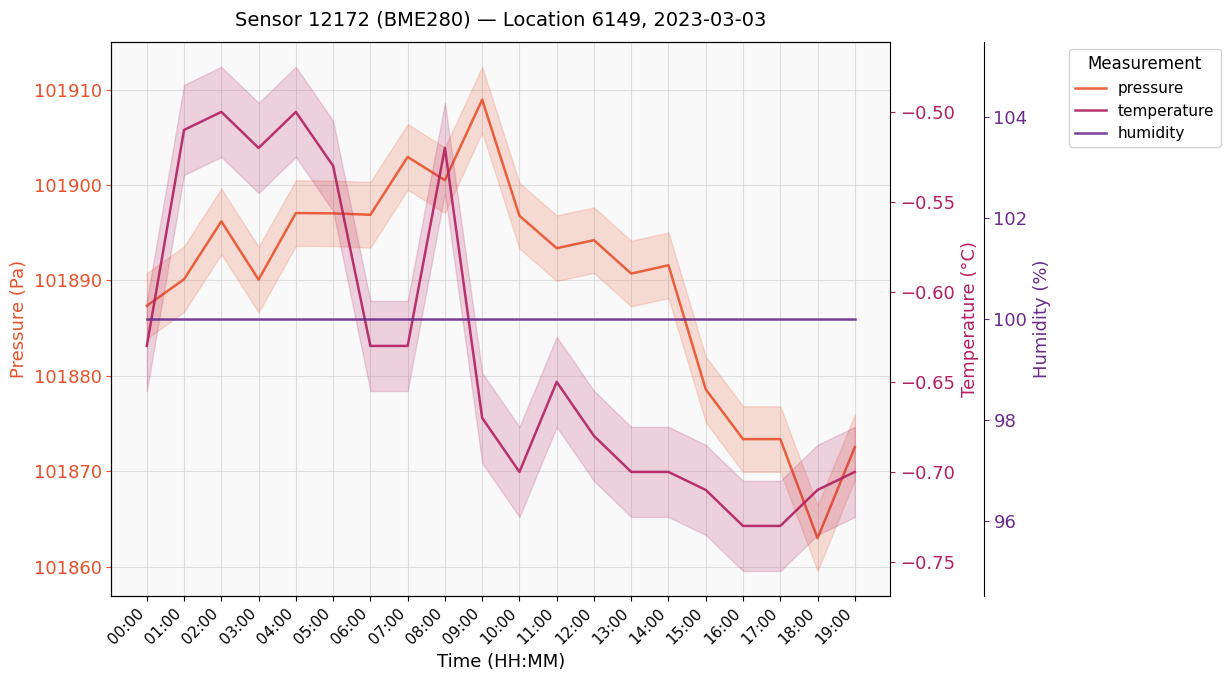

Is it true that pressure equals 101908.9 at 09:00?

True